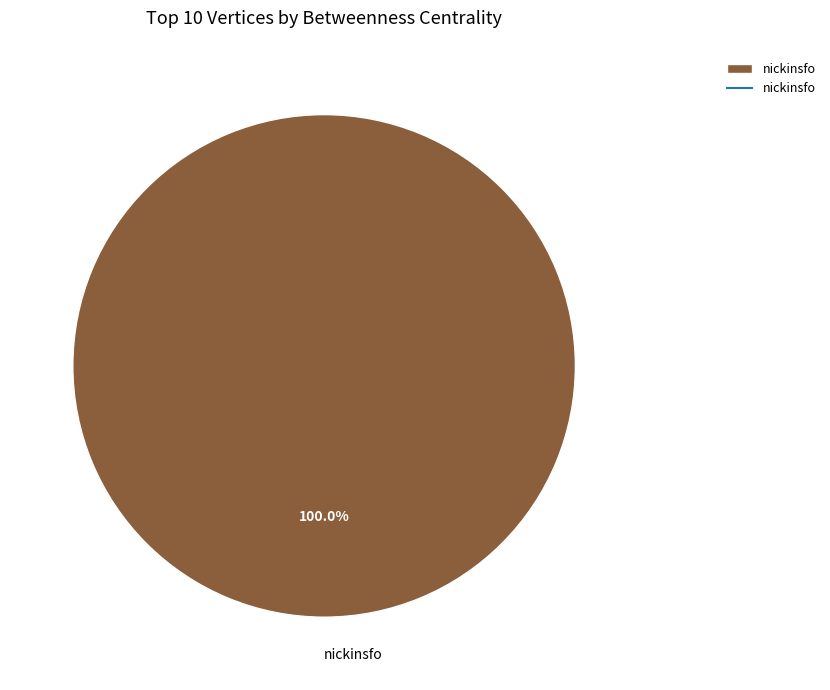

Count the number of slices in the pie.

1